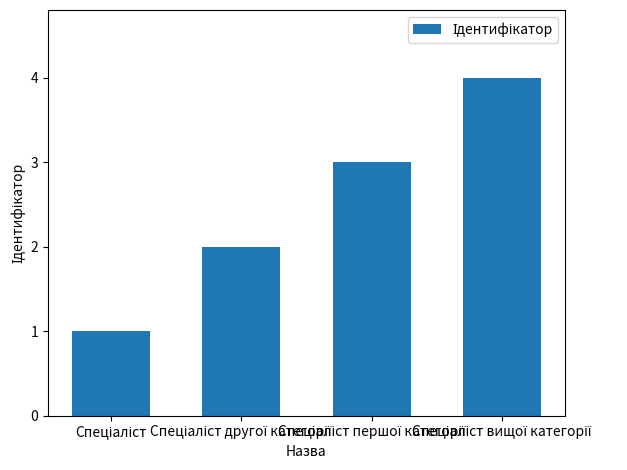

What is the sum of all values?

10